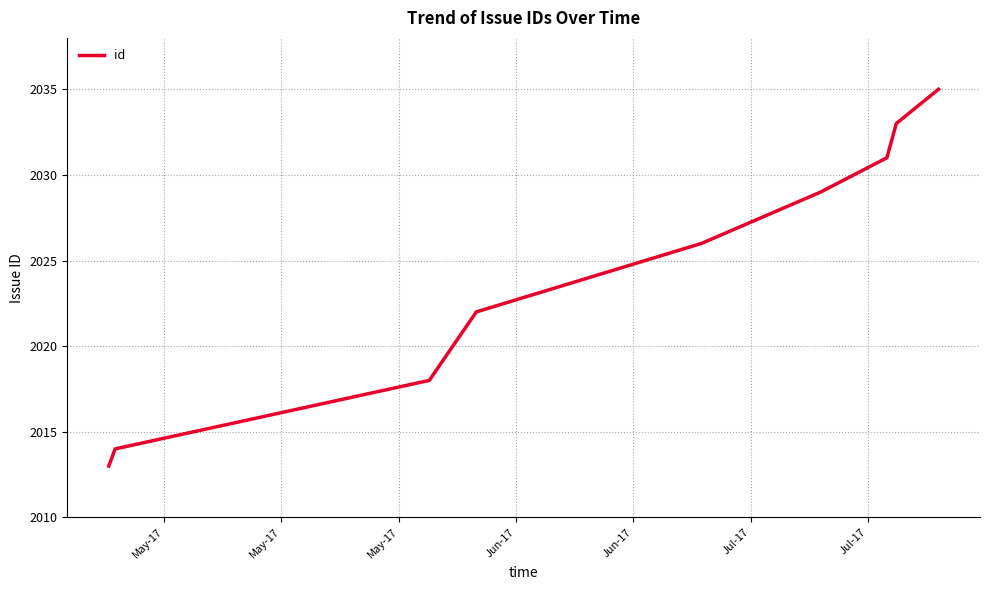

What is the difference between the maximum and minimum values?

22